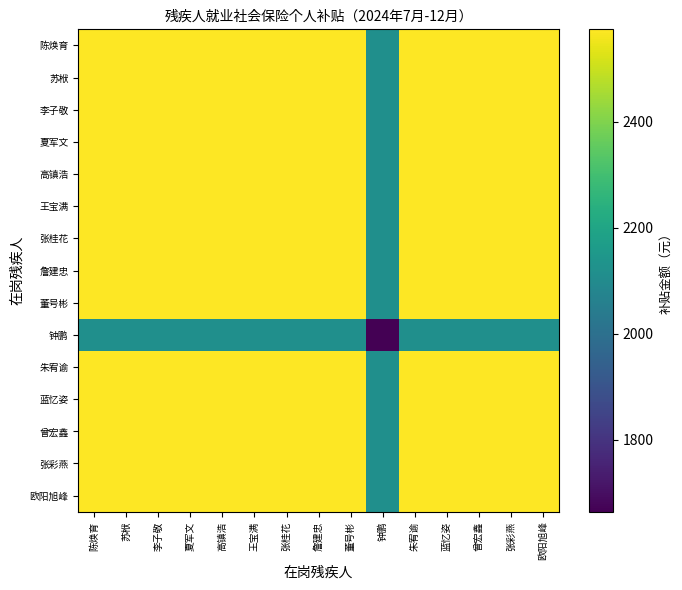

Reading left to right, list all the values displayed in this chart.

陈焕育: 陈焕育=2573.9	苏栿=2573.9	李子敬=2573.9	夏军文=2573.9	高镇浩=2573.9	王宝满=2573.9	张桂花=2573.9	詹建忠=2573.9	董号彬=2573.9	钟鹏=2119.1	朱宥谕=2573.9	蓝忆姿=2573.9	曾宏鑫=2573.9	张彩燕=2573.9	欧阳旭峰=2573.9
苏栿: 陈焕育=2573.9	苏栿=2573.9	李子敬=2573.9	夏军文=2573.9	高镇浩=2573.9	王宝满=2573.9	张桂花=2573.9	詹建忠=2573.9	董号彬=2573.9	钟鹏=2119.1	朱宥谕=2573.9	蓝忆姿=2573.9	曾宏鑫=2573.9	张彩燕=2573.9	欧阳旭峰=2573.9
李子敬: 陈焕育=2573.9	苏栿=2573.9	李子敬=2573.9	夏军文=2573.9	高镇浩=2573.9	王宝满=2573.9	张桂花=2573.9	詹建忠=2573.9	董号彬=2573.9	钟鹏=2119.1	朱宥谕=2573.9	蓝忆姿=2573.9	曾宏鑫=2573.9	张彩燕=2573.9	欧阳旭峰=2573.9
夏军文: 陈焕育=2573.9	苏栿=2573.9	李子敬=2573.9	夏军文=2573.9	高镇浩=2573.9	王宝满=2573.9	张桂花=2573.9	詹建忠=2573.9	董号彬=2573.9	钟鹏=2119.1	朱宥谕=2573.9	蓝忆姿=2573.9	曾宏鑫=2573.9	张彩燕=2573.9	欧阳旭峰=2573.9
高镇浩: 陈焕育=2573.9	苏栿=2573.9	李子敬=2573.9	夏军文=2573.9	高镇浩=2573.9	王宝满=2573.9	张桂花=2573.9	詹建忠=2573.9	董号彬=2573.9	钟鹏=2119.1	朱宥谕=2573.9	蓝忆姿=2573.9	曾宏鑫=2573.9	张彩燕=2573.9	欧阳旭峰=2573.9
王宝满: 陈焕育=2573.9	苏栿=2573.9	李子敬=2573.9	夏军文=2573.9	高镇浩=2573.9	王宝满=2573.9	张桂花=2573.9	詹建忠=2573.9	董号彬=2573.9	钟鹏=2119.1	朱宥谕=2573.9	蓝忆姿=2573.9	曾宏鑫=2573.9	张彩燕=2573.9	欧阳旭峰=2573.9
张桂花: 陈焕育=2573.9	苏栿=2573.9	李子敬=2573.9	夏军文=2573.9	高镇浩=2573.9	王宝满=2573.9	张桂花=2573.9	詹建忠=2573.9	董号彬=2573.9	钟鹏=2119.1	朱宥谕=2573.9	蓝忆姿=2573.9	曾宏鑫=2573.9	张彩燕=2573.9	欧阳旭峰=2573.9
詹建忠: 陈焕育=2573.9	苏栿=2573.9	李子敬=2573.9	夏军文=2573.9	高镇浩=2573.9	王宝满=2573.9	张桂花=2573.9	詹建忠=2573.9	董号彬=2573.9	钟鹏=2119.1	朱宥谕=2573.9	蓝忆姿=2573.9	曾宏鑫=2573.9	张彩燕=2573.9	欧阳旭峰=2573.9
董号彬: 陈焕育=2573.9	苏栿=2573.9	李子敬=2573.9	夏军文=2573.9	高镇浩=2573.9	王宝满=2573.9	张桂花=2573.9	詹建忠=2573.9	董号彬=2573.9	钟鹏=2119.1	朱宥谕=2573.9	蓝忆姿=2573.9	曾宏鑫=2573.9	张彩燕=2573.9	欧阳旭峰=2573.9
钟鹏: 陈焕育=2119.1	苏栿=2119.1	李子敬=2119.1	夏军文=2119.1	高镇浩=2119.1	王宝满=2119.1	张桂花=2119.1	詹建忠=2119.1	董号彬=2119.1	钟鹏=1664.2	朱宥谕=2119.1	蓝忆姿=2119.1	曾宏鑫=2119.1	张彩燕=2119.1	欧阳旭峰=2119.1
朱宥谕: 陈焕育=2573.9	苏栿=2573.9	李子敬=2573.9	夏军文=2573.9	高镇浩=2573.9	王宝满=2573.9	张桂花=2573.9	詹建忠=2573.9	董号彬=2573.9	钟鹏=2119.1	朱宥谕=2573.9	蓝忆姿=2573.9	曾宏鑫=2573.9	张彩燕=2573.9	欧阳旭峰=2573.9
蓝忆姿: 陈焕育=2573.9	苏栿=2573.9	李子敬=2573.9	夏军文=2573.9	高镇浩=2573.9	王宝满=2573.9	张桂花=2573.9	詹建忠=2573.9	董号彬=2573.9	钟鹏=2119.1	朱宥谕=2573.9	蓝忆姿=2573.9	曾宏鑫=2573.9	张彩燕=2573.9	欧阳旭峰=2573.9
曾宏鑫: 陈焕育=2573.9	苏栿=2573.9	李子敬=2573.9	夏军文=2573.9	高镇浩=2573.9	王宝满=2573.9	张桂花=2573.9	詹建忠=2573.9	董号彬=2573.9	钟鹏=2119.1	朱宥谕=2573.9	蓝忆姿=2573.9	曾宏鑫=2573.9	张彩燕=2573.9	欧阳旭峰=2573.9
张彩燕: 陈焕育=2573.9	苏栿=2573.9	李子敬=2573.9	夏军文=2573.9	高镇浩=2573.9	王宝满=2573.9	张桂花=2573.9	詹建忠=2573.9	董号彬=2573.9	钟鹏=2119.1	朱宥谕=2573.9	蓝忆姿=2573.9	曾宏鑫=2573.9	张彩燕=2573.9	欧阳旭峰=2573.9
欧阳旭峰: 陈焕育=2573.9	苏栿=2573.9	李子敬=2573.9	夏军文=2573.9	高镇浩=2573.9	王宝满=2573.9	张桂花=2573.9	詹建忠=2573.9	董号彬=2573.9	钟鹏=2119.1	朱宥谕=2573.9	蓝忆姿=2573.9	曾宏鑫=2573.9	张彩燕=2573.9	欧阳旭峰=2573.9